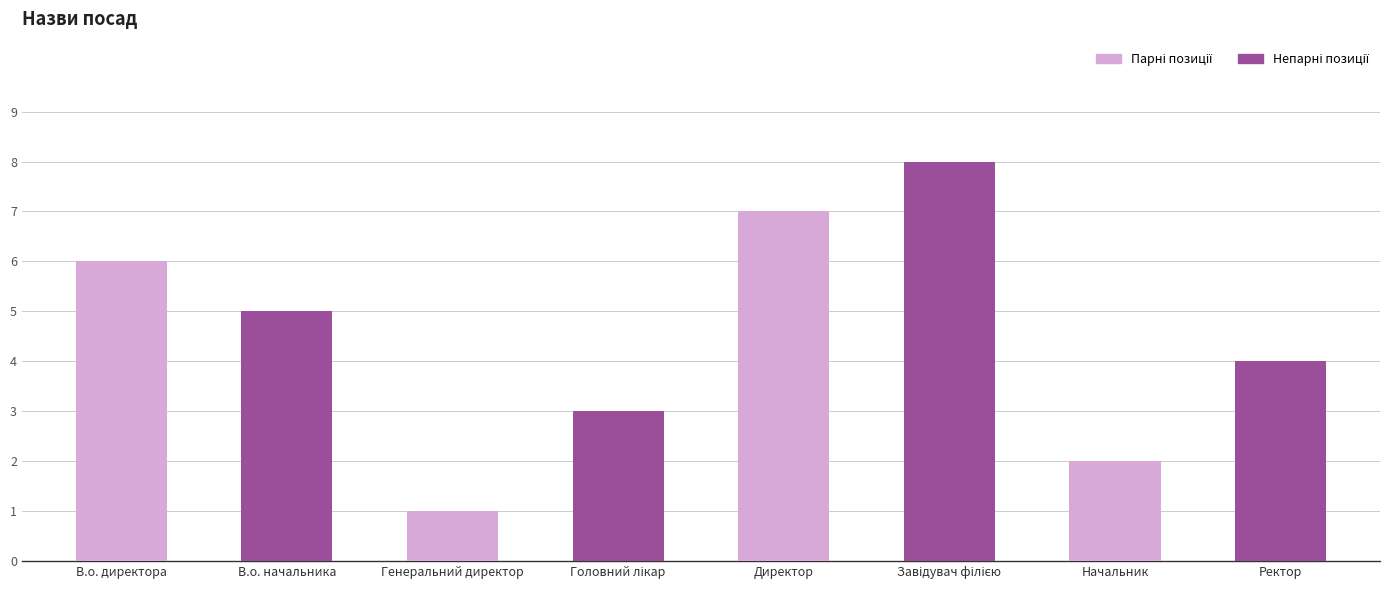

At which category does the chart reach its minimum across all series?

Генеральний директор